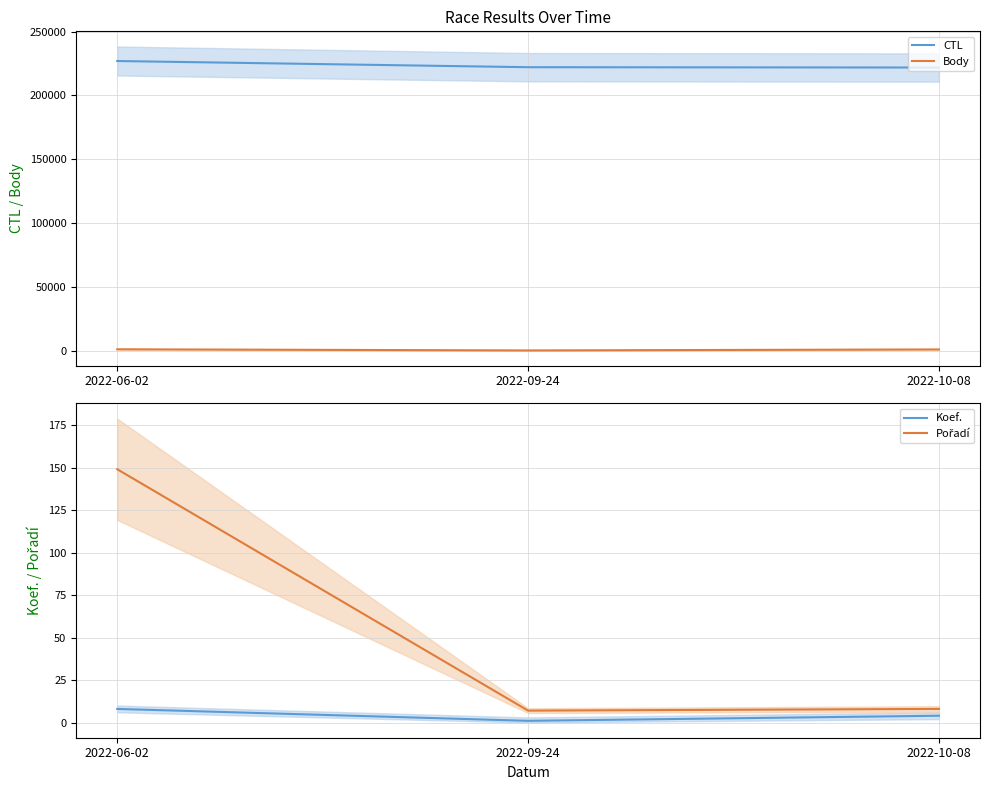

Between 2022-06-02 and 2022-09-24, which series saw the biggest shift?

CTL